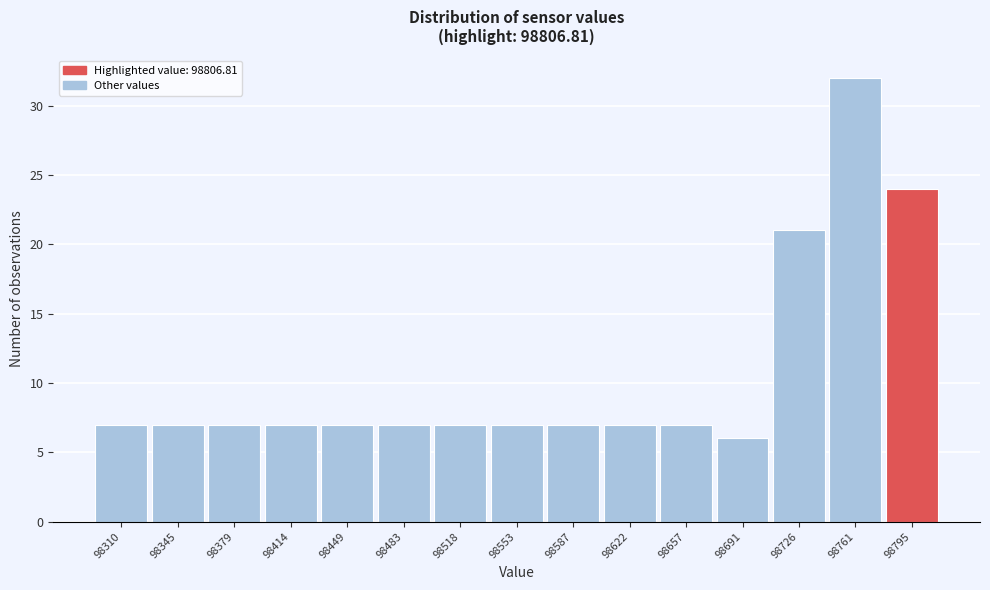

Reading left to right, transcribe all the data shown in this chart.

98310=7	98345=7	98379=7	98414=7	98449=7	98483=7	98518=7	98553=7	98587=7	98622=7	98657=7	98691=6	98726=21	98761=32	98795=24